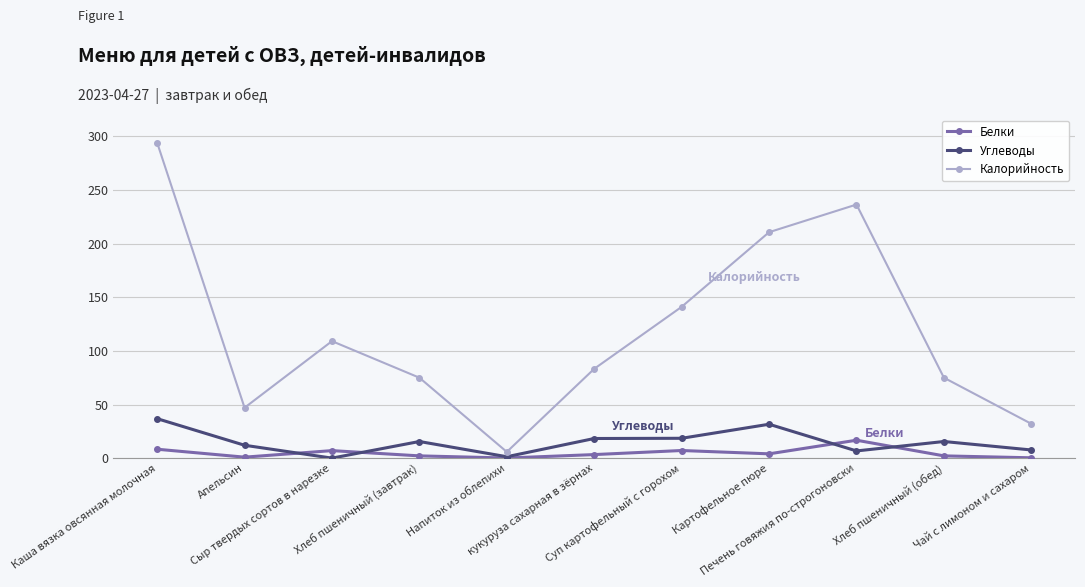

What is the average value of the Калорийность series?

119.1